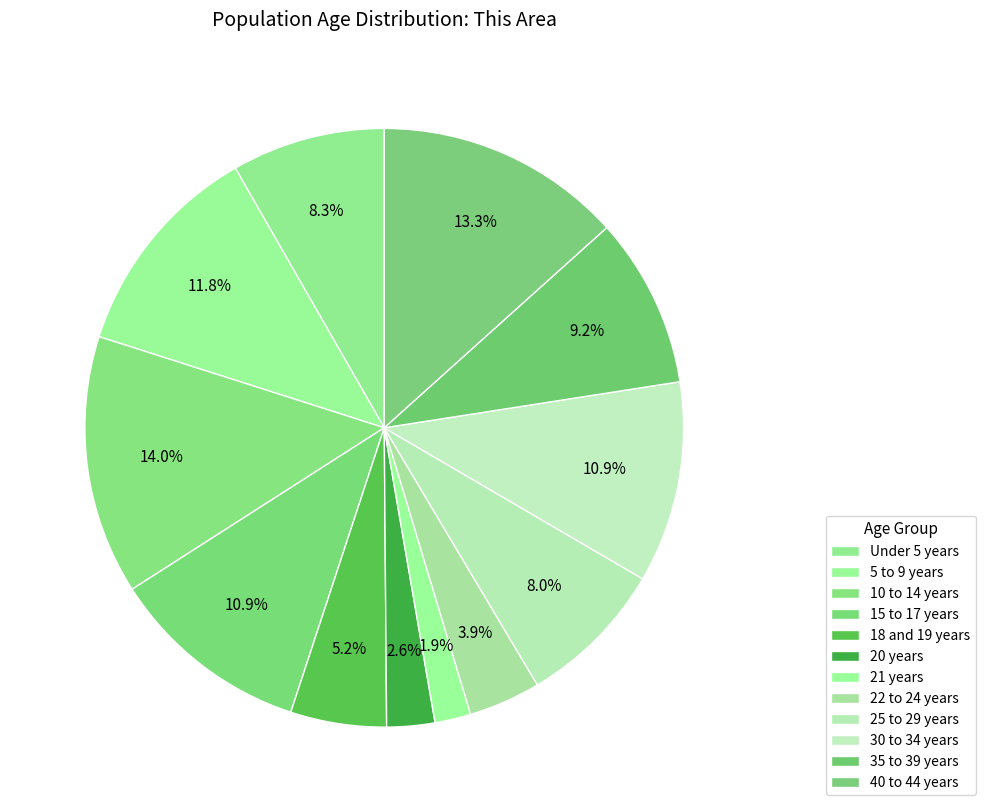

Rank the categories by value from highest to lowest.

10 to 14 years, 40 to 44 years, 5 to 9 years, 15 to 17 years, 30 to 34 years, 35 to 39 years, Under 5 years, 25 to 29 years, 18 and 19 years, 22 to 24 years, 20 years, 21 years